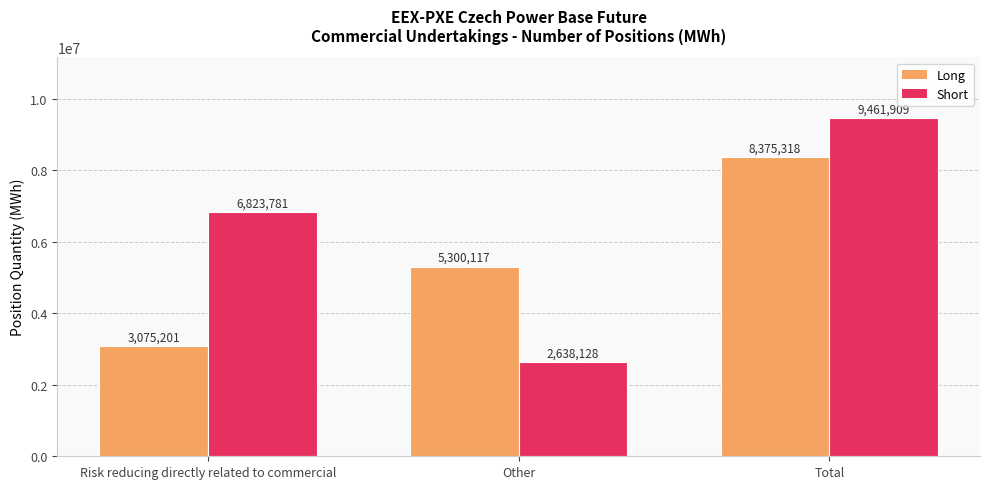

How many values in the Short series are below 6823781?

1